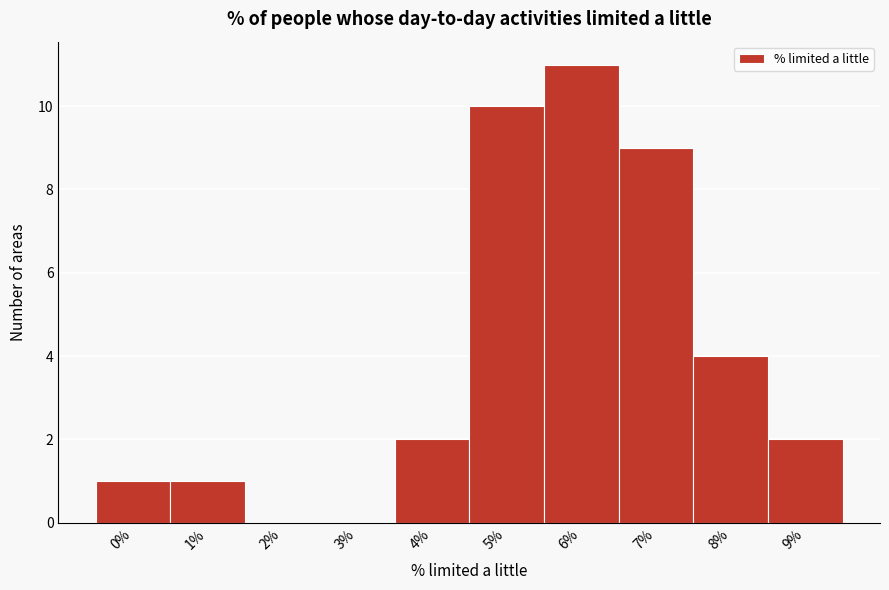

Reading left to right, extract all data points from this chart.

0%=1	1%=1	2%=0	3%=0	4%=2	5%=10	6%=11	7%=9	8%=4	9%=2